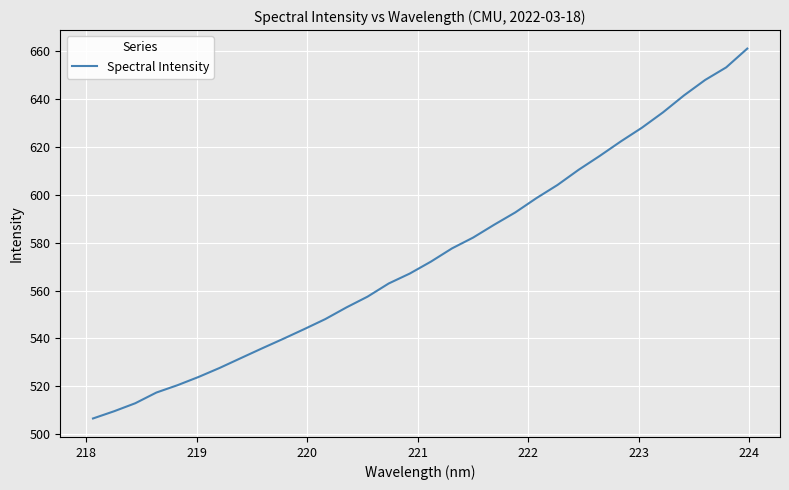

What is the minimum value shown in the chart?

506.5